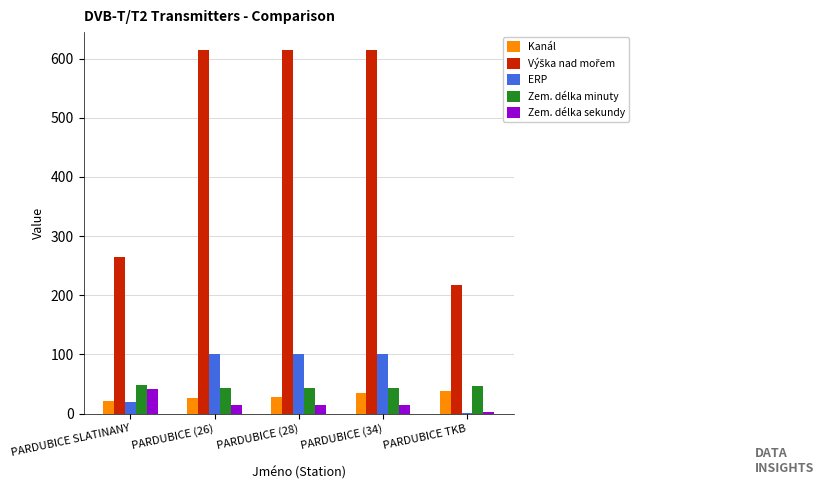

Are the bars horizontal?

No